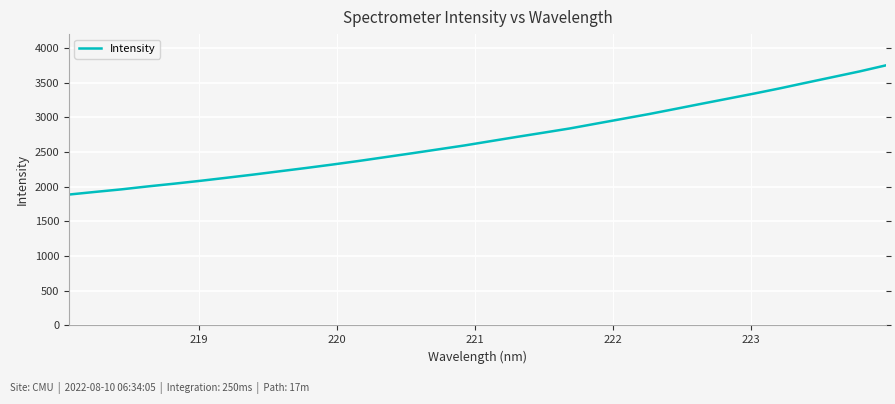

What is the smallest value displayed?

1886.0